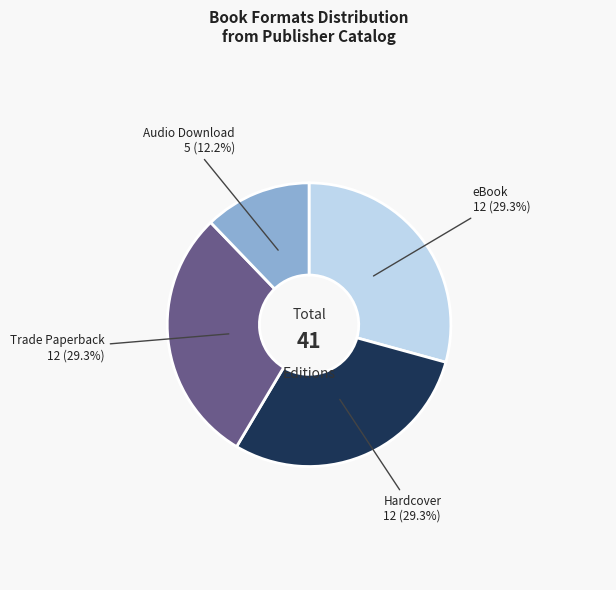

Is there any slice that represents more than half of the pie?

No